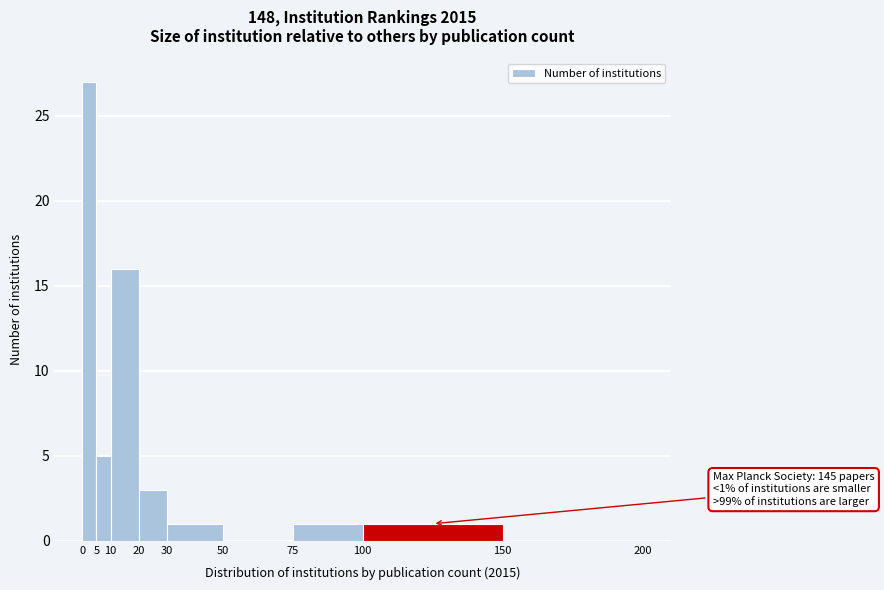

Over which range of the x-axis is the bar tallest?

0 to 5